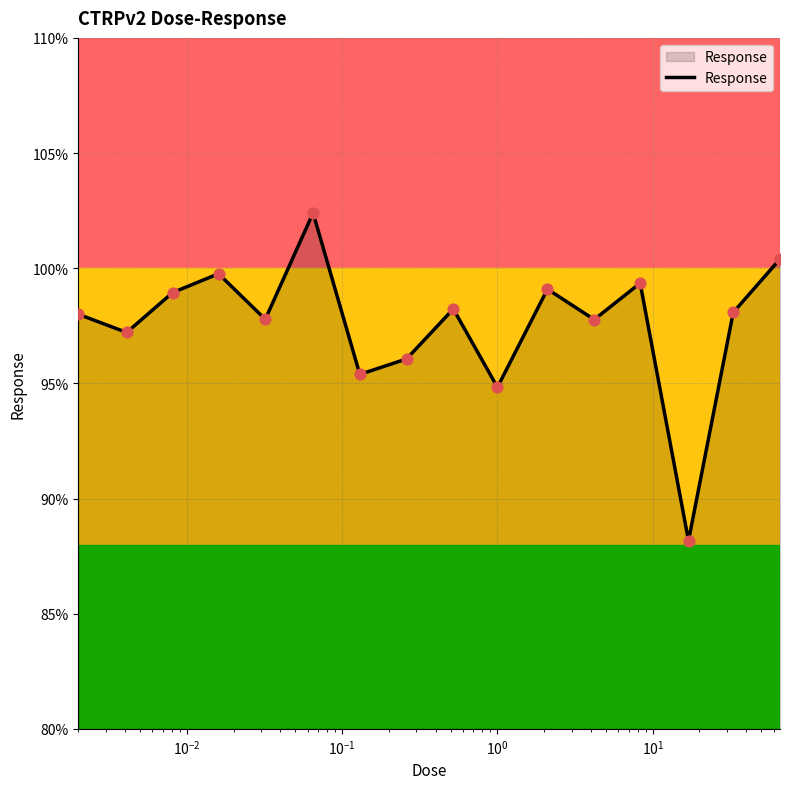

What is the greatest value displayed?

102.4